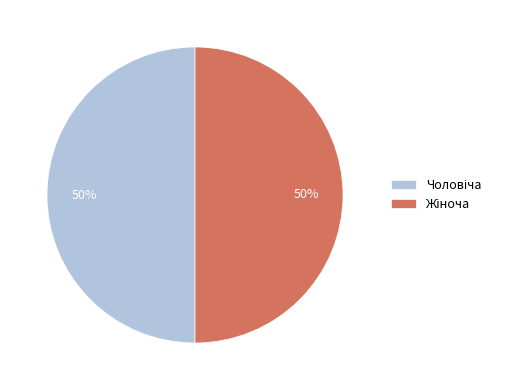

To the nearest percent, what is the average slice percentage?

50%